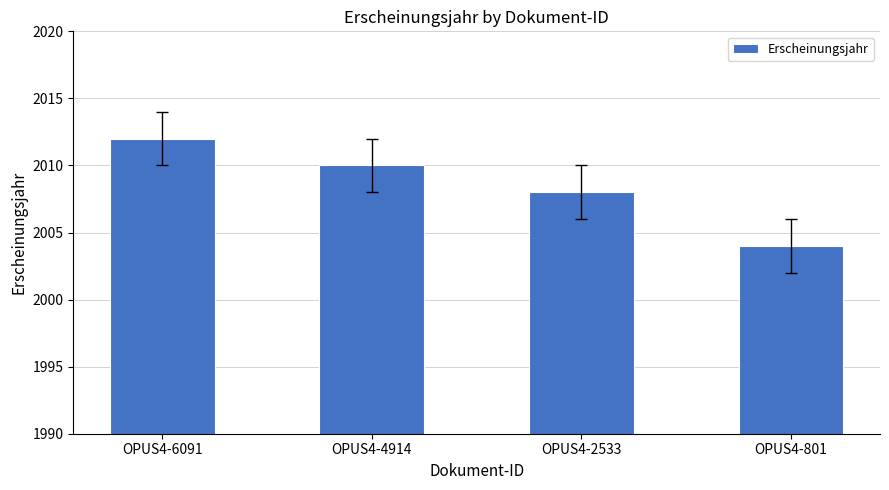

Between OPUS4-801 and OPUS4-2533, which is larger?

OPUS4-2533